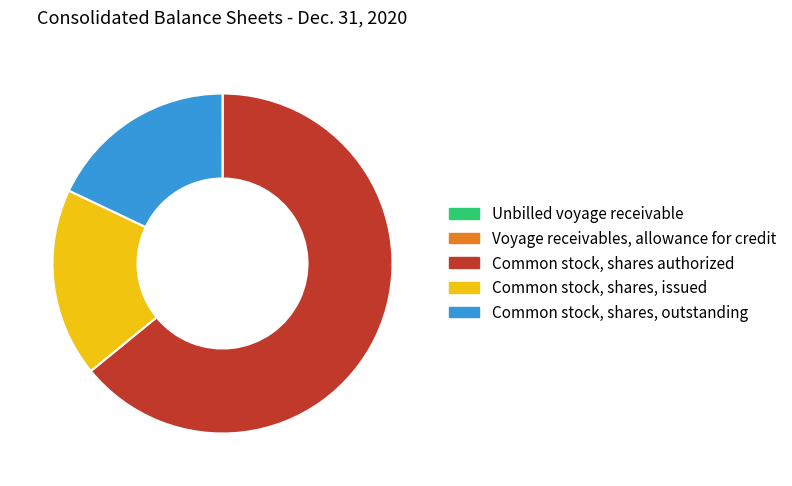

Which slice represents more than half of the pie?

Common stock, shares authorized